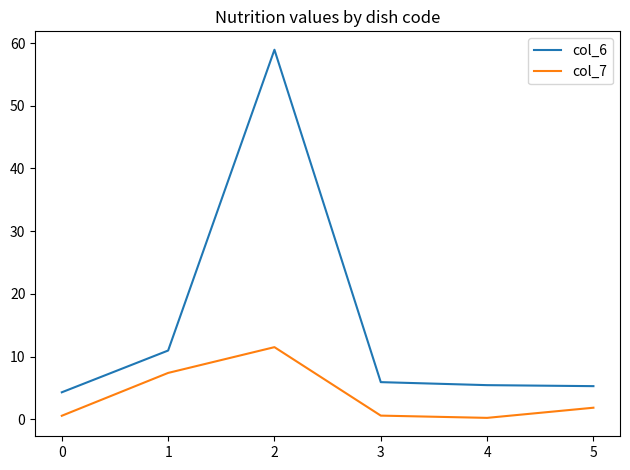

Which category has the highest value across all series?

2